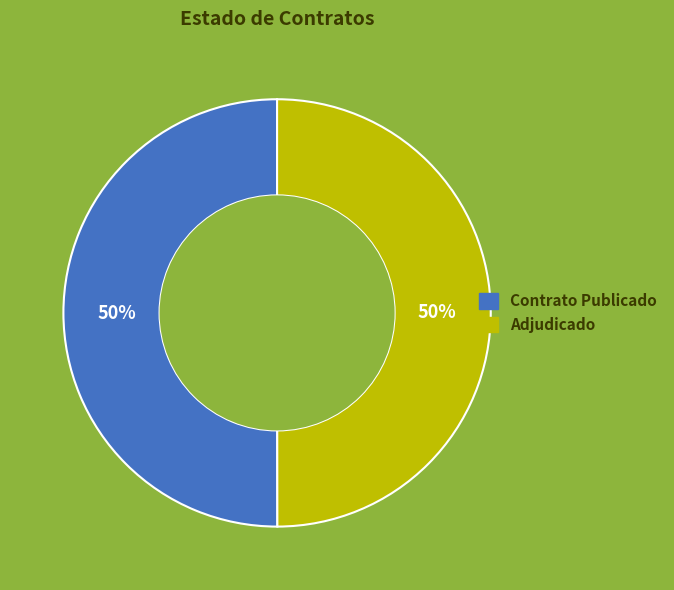

To the nearest percent, what is the average slice percentage?

50%